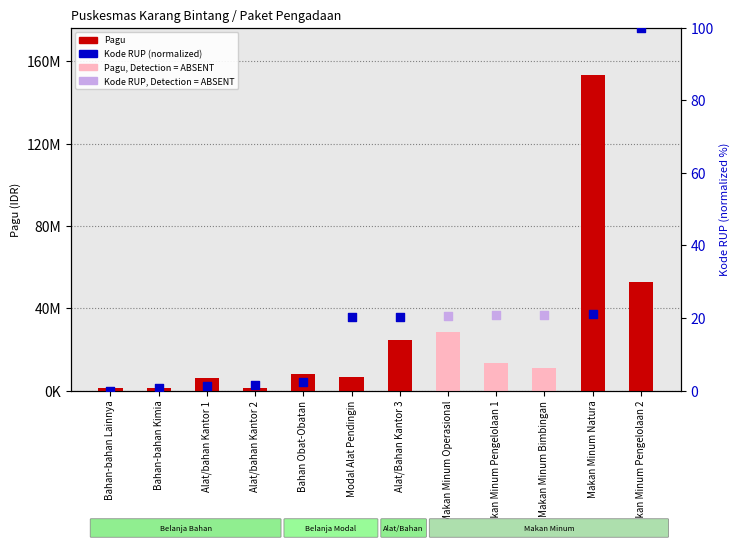

What is the ratio of the value at Alat/Bahan Kantor 3 to the value at Bahan Obat-Obatan?

3.0